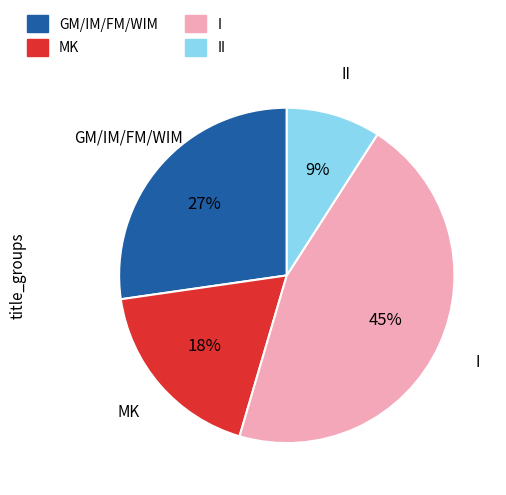

True or false: II accounts for 9% of the total.

True